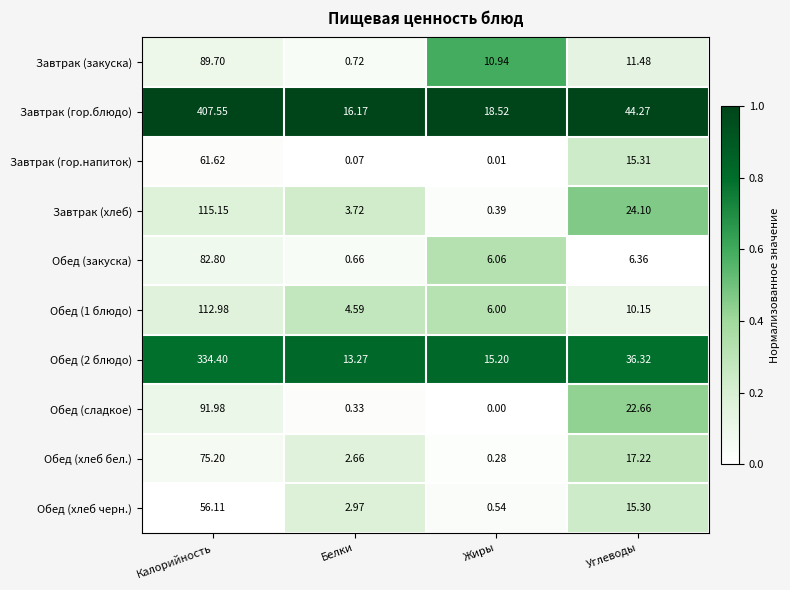

Rank the categories by Обед (сладкое) value from highest to lowest.

Калорийность, Углеводы, Белки, Жиры